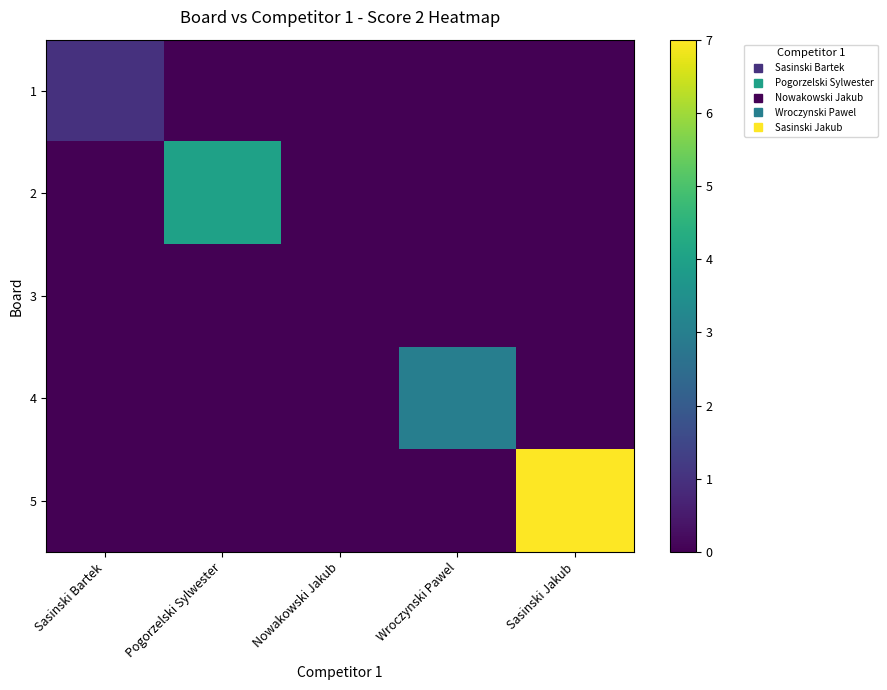

At which category is the sum across all series the highest?

Sasinski Jakub